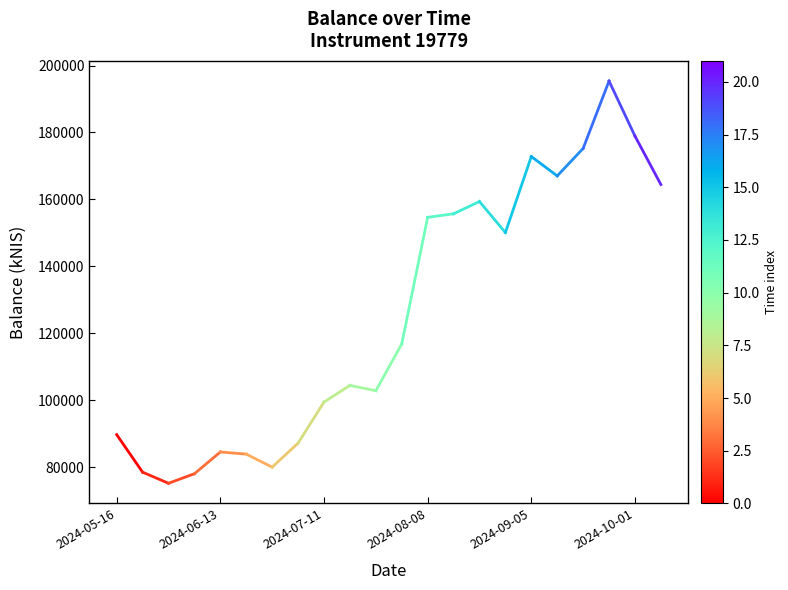

Which has a higher value, 2024-05-16 or 2024-06-13?

2024-05-16